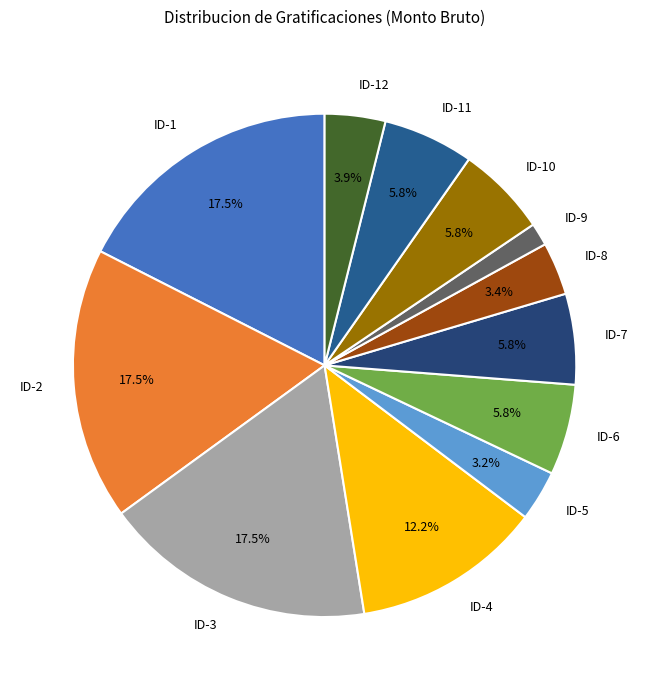

Which category has the smallest portion of the pie?

ID-9